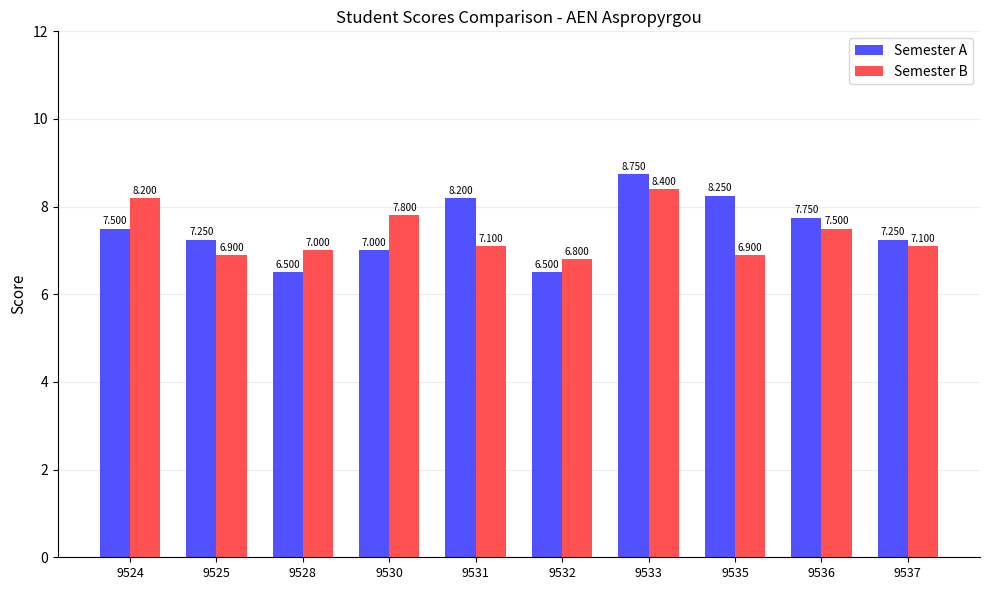

Between 9524 and 9528, which series saw the biggest shift?

Semester B